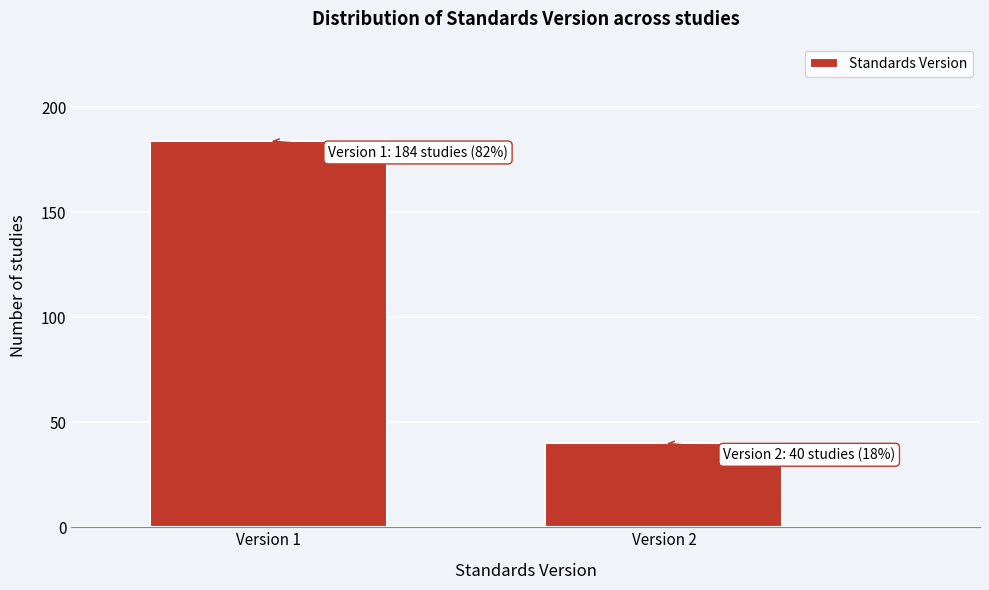

Reading left to right, what are all the values shown in this chart?

Version 1=184	Version 2=40